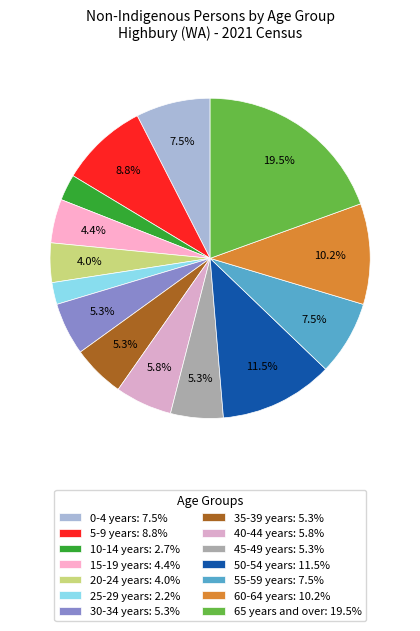

How many slices are in this pie chart?

14